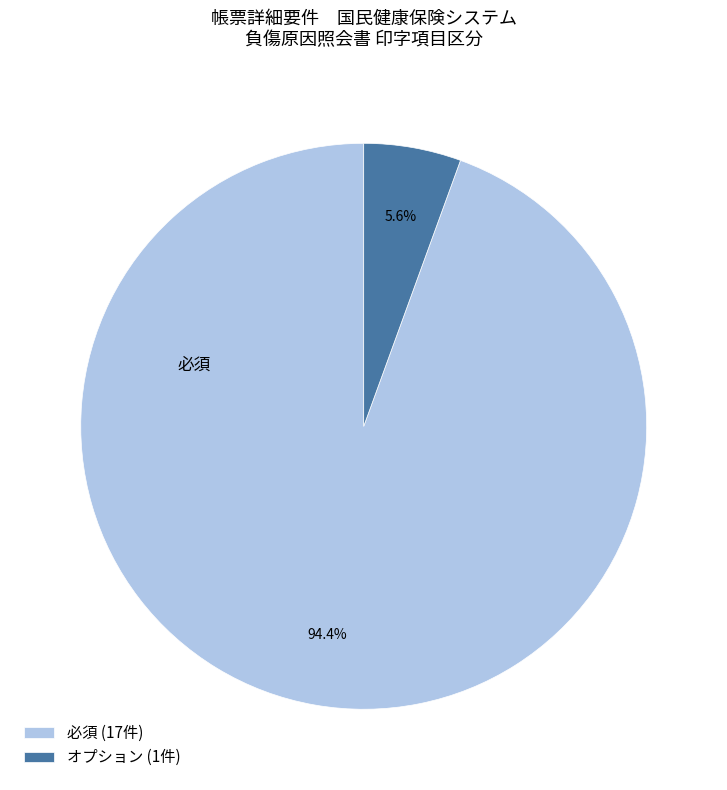

Does any single category account for the majority?

Yes